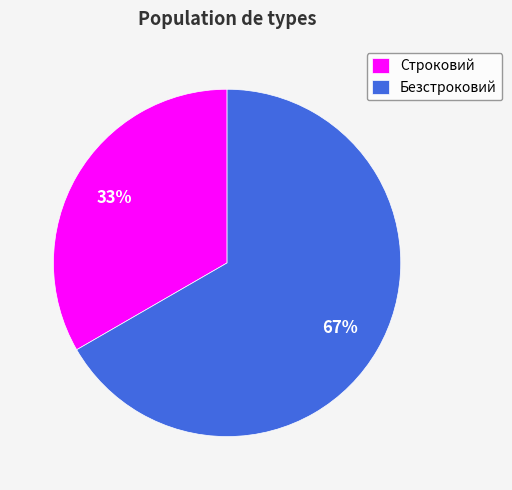

True or false: Безстроковий accounts for 67% of the total.

True